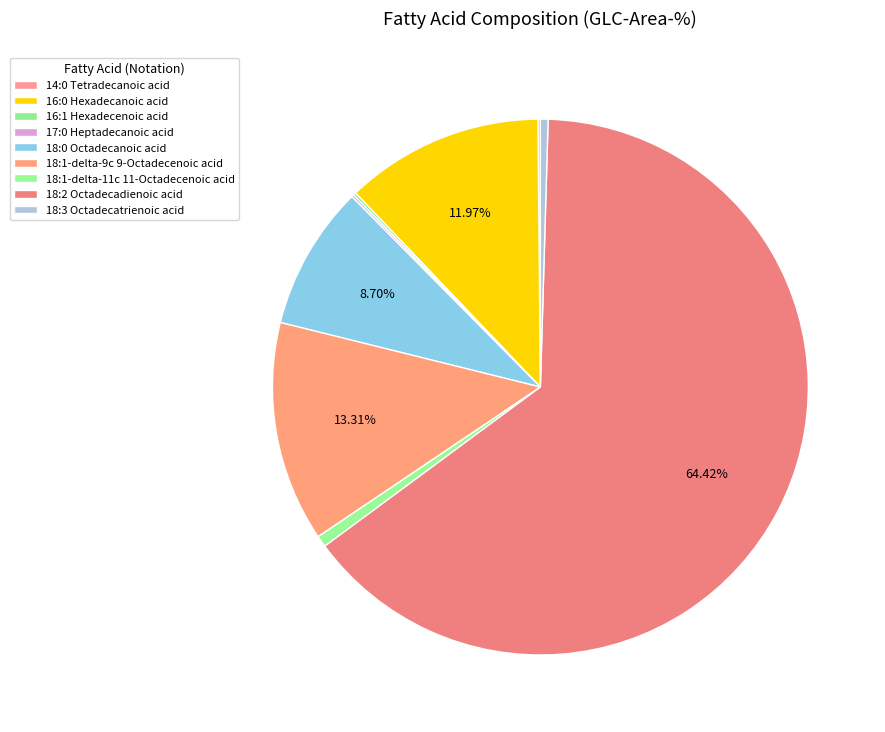

Which slice is the smallest?

14:0 Tetradecanoic acid